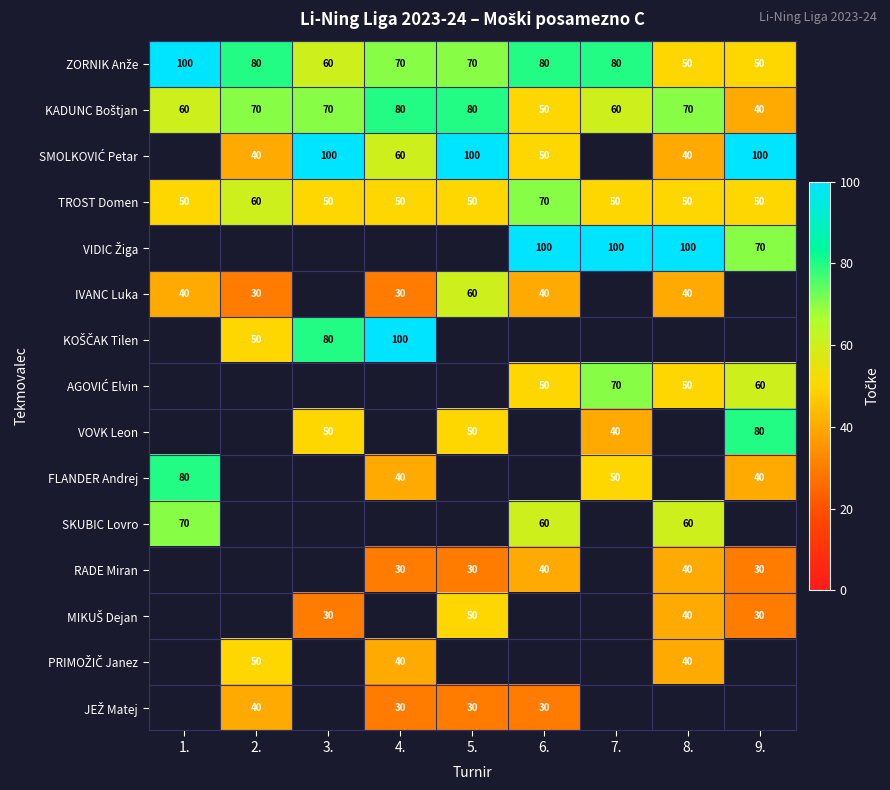

List the series in order of their peak value, lowest first.

SKUBIC Lovro, RADE Miran, MIKUŠ Dejan, PRIMOŽIČ Janez, JEŽ Matej, KADUNC Boštjan, SMOLKOVIĆ Petar, TROST Domen, VIDIC Žiga, IVANC Luka, KOŠČAK Tilen, AGOVIĆ Elvin, VOVK Leon, FLANDER Andrej, ZORNIK Anže